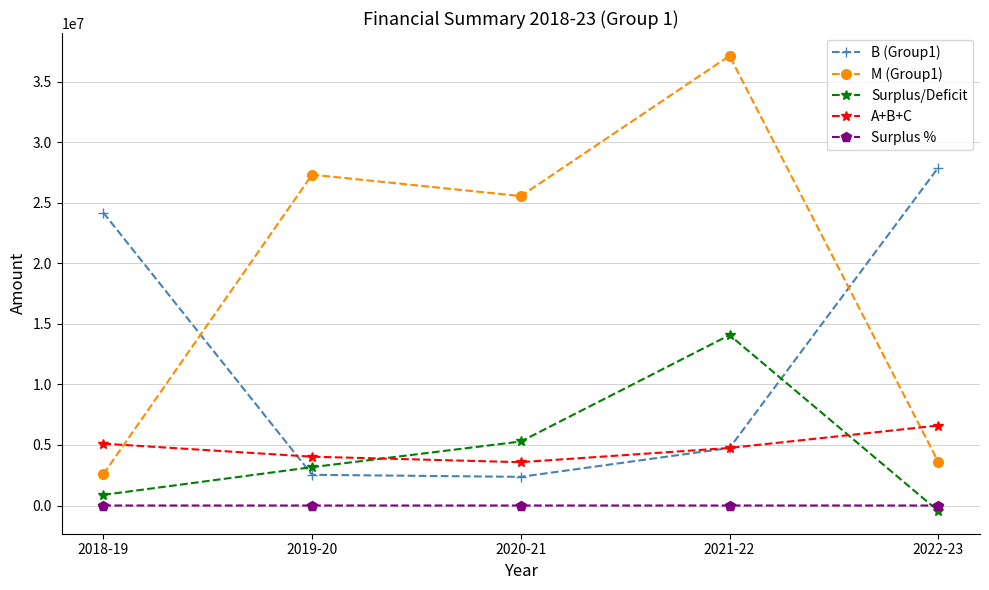

What is the total value across all series at 2018-19?

32755802.8